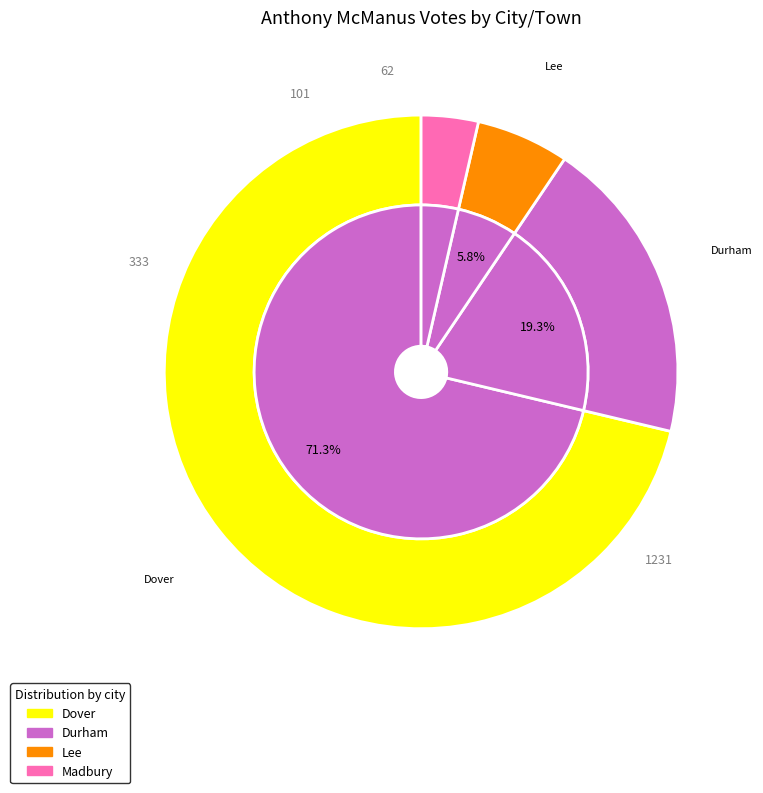

Rank the categories by value from highest to lowest.

Dover, Durham, Lee, Madbury